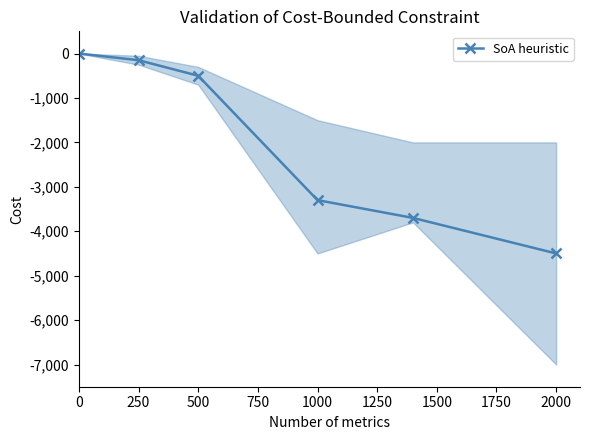

What is the average value?

-2025000000